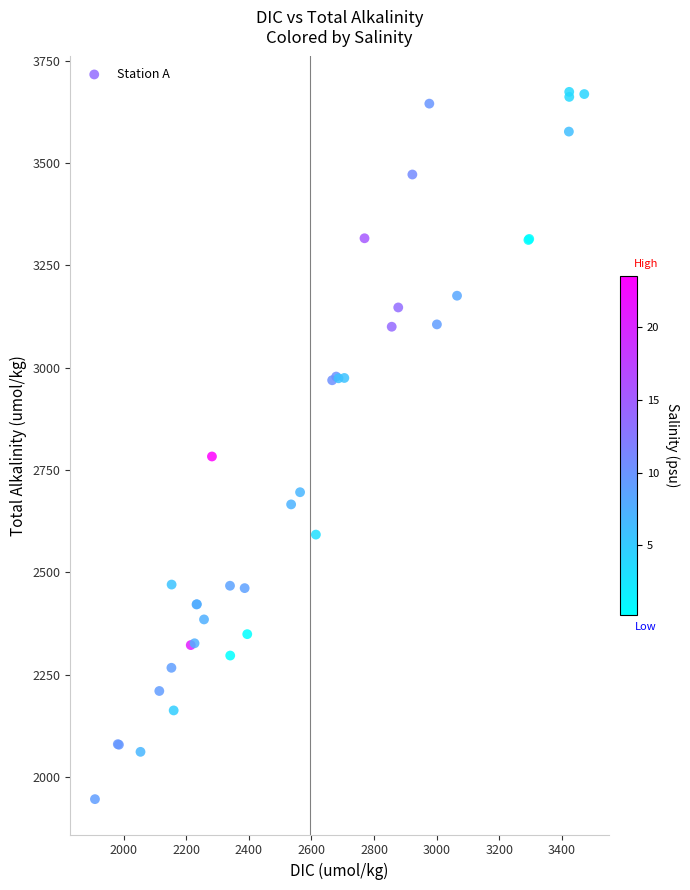

What Y value in the scatter plot is closest to 2809?

2783.1